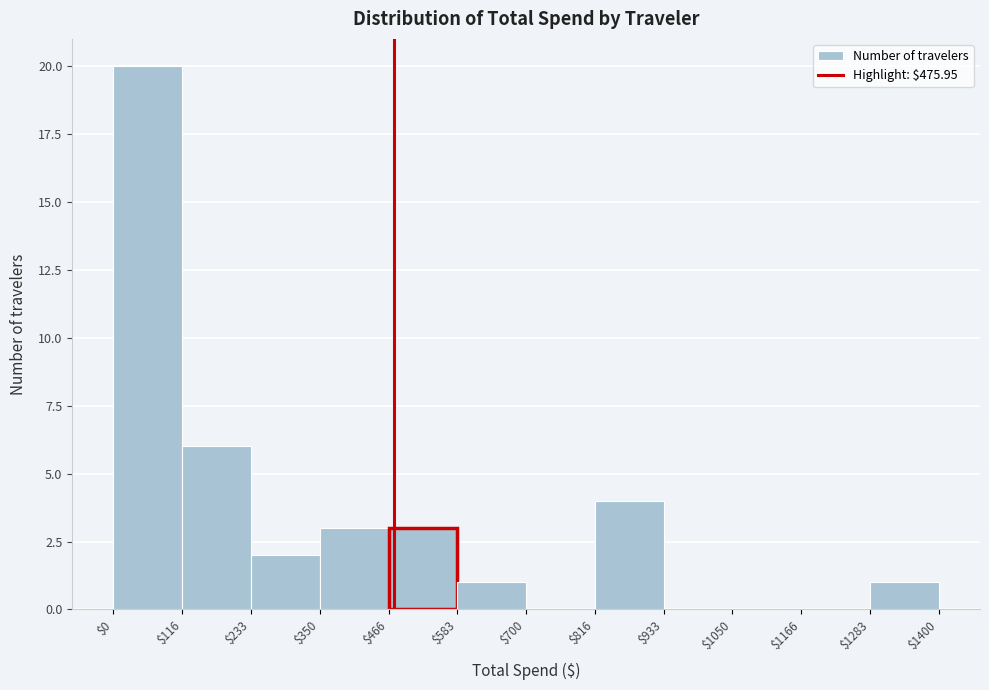

Reading left to right, transcribe this chart: for each bar, give the range it covers on the x-axis and its height. The values are not printed on the chart, so give them approximately, as read against the axis.

$0 to $116: 20
$116 to $233: 6
$233 to $350: 2
$350 to $466: 3
$466 to $583: 3
$583 to $700: 1
$700 to $816: 0
$816 to $933: 4
$933 to $1050: 0
$1050 to $1166: 0
$1166 to $1283: 0
$1283 to $1400: 1